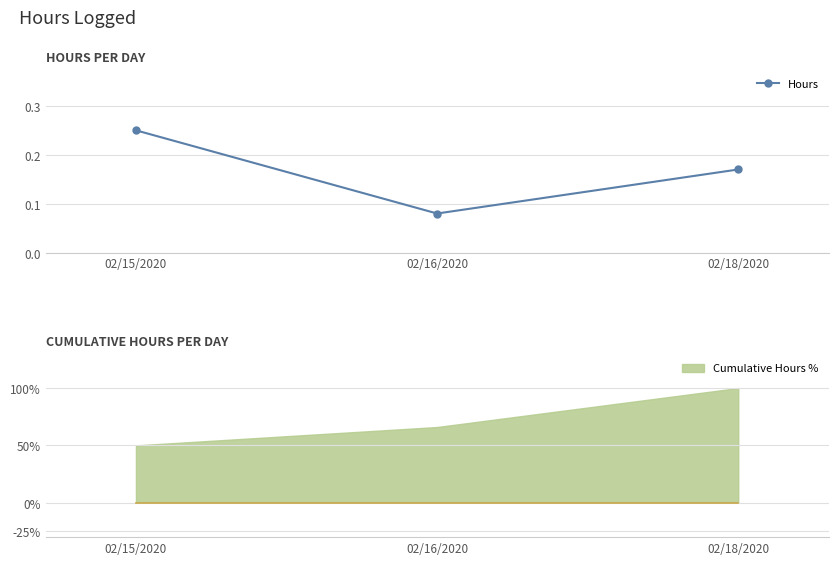

What is the label of the 3rd point from the left?

02/18/2020